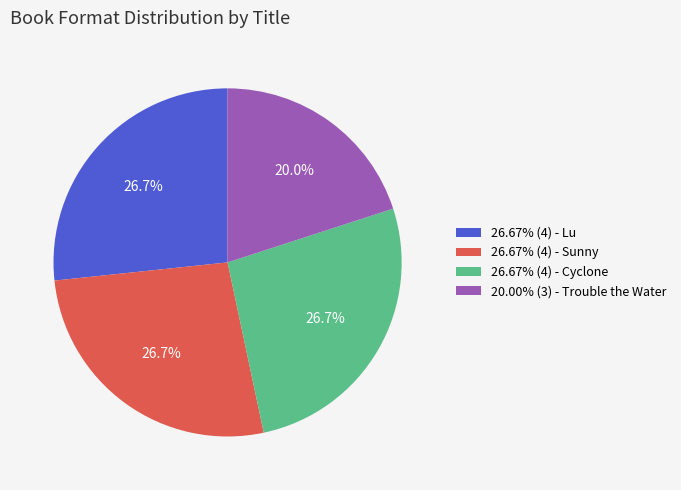

Is there any slice that represents more than half of the pie?

No